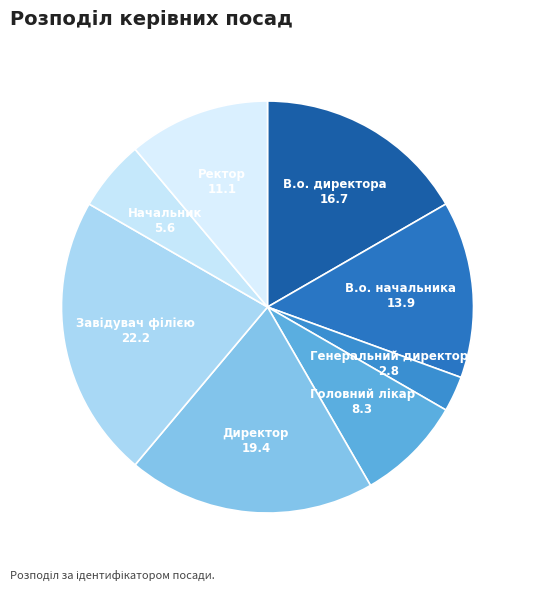

Is there any slice that represents more than half of the pie?

No